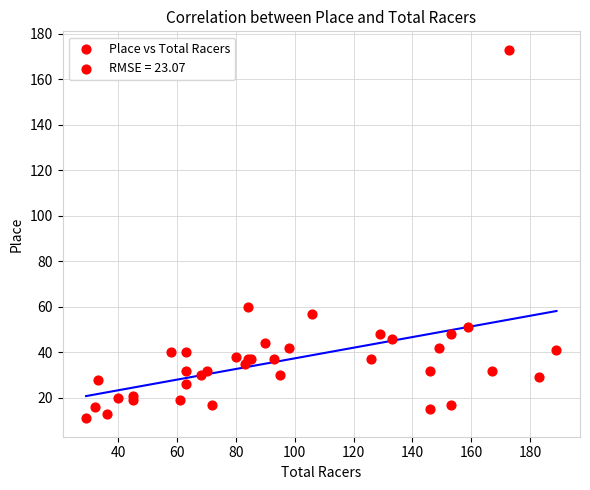

What Y value in the scatter plot is closest to 92?

60